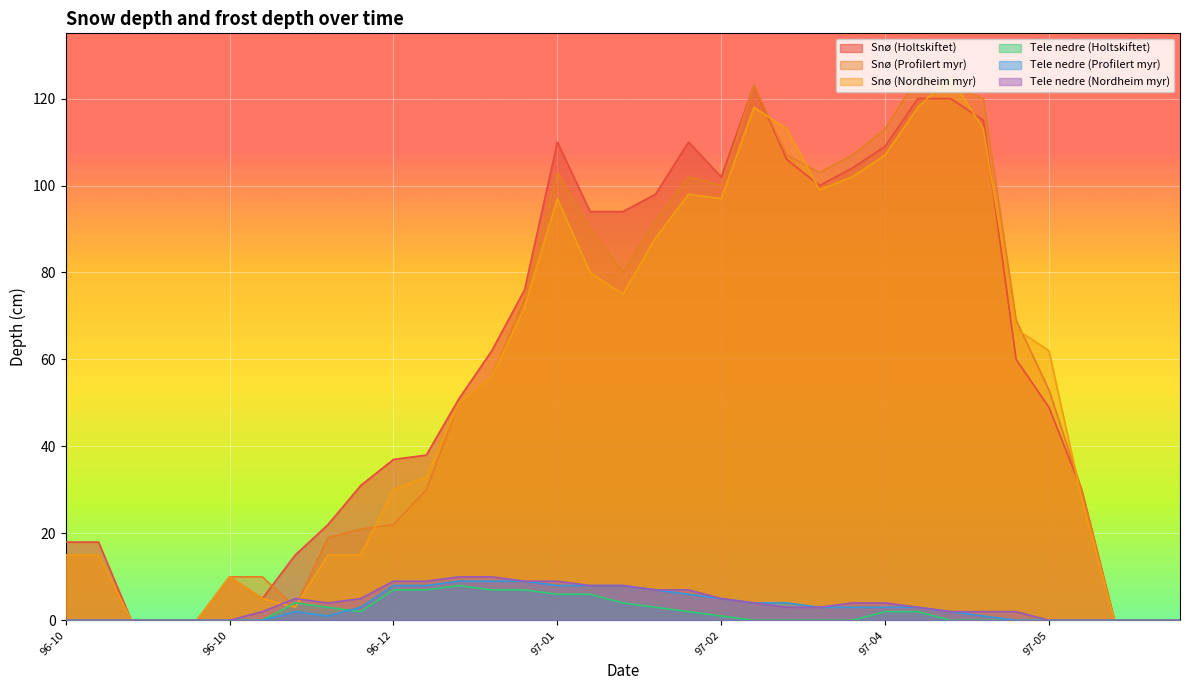

What value does the Tele nedre (Holtskiftet) series have at 1996-12-20?

7